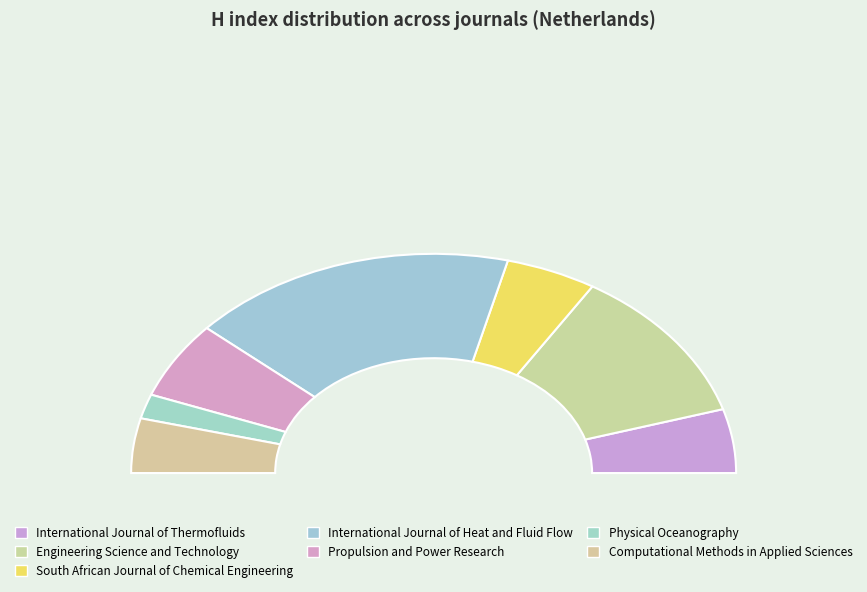

Is it true that Computational Methods in Applied Sciences is 1% of the pie?

False